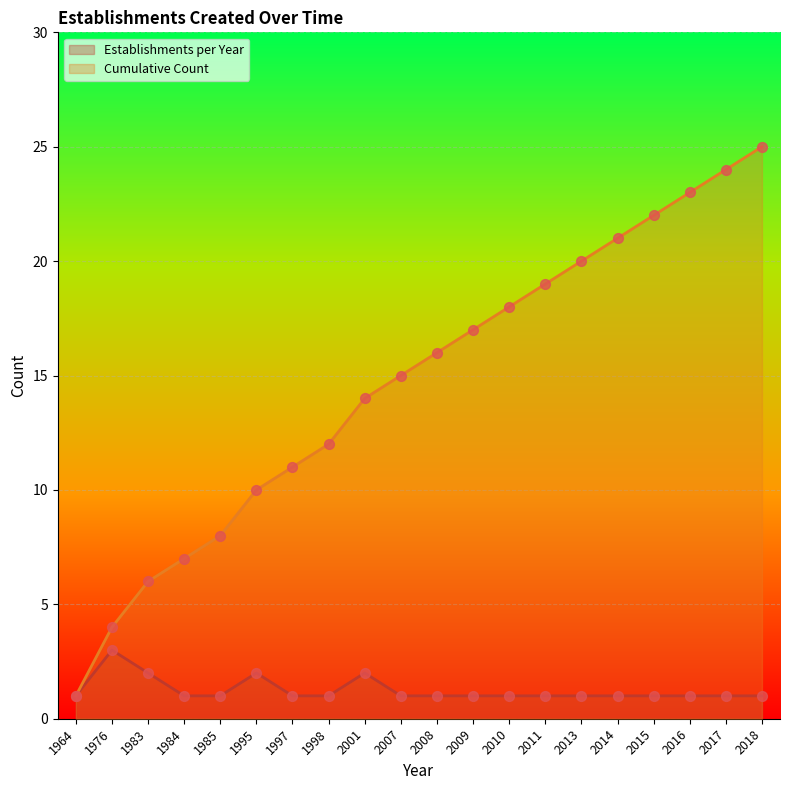

What are all the series names shown in the legend?

Establishments per Year, Cumulative Count